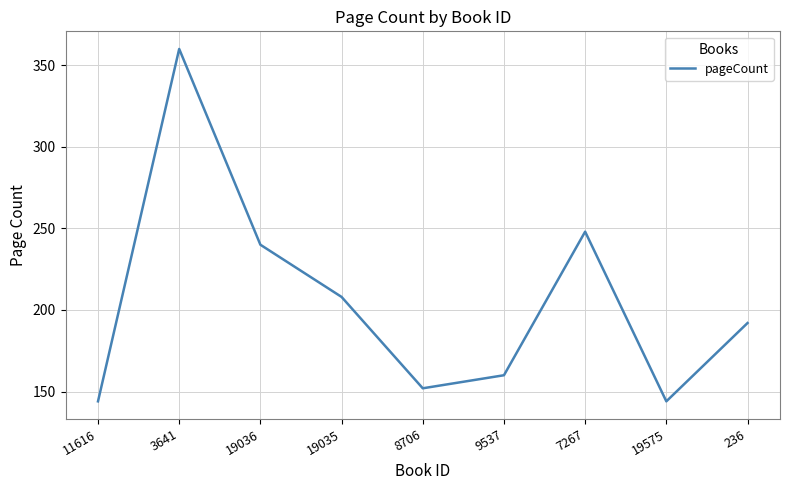

What is the difference between the maximum and minimum values?

216